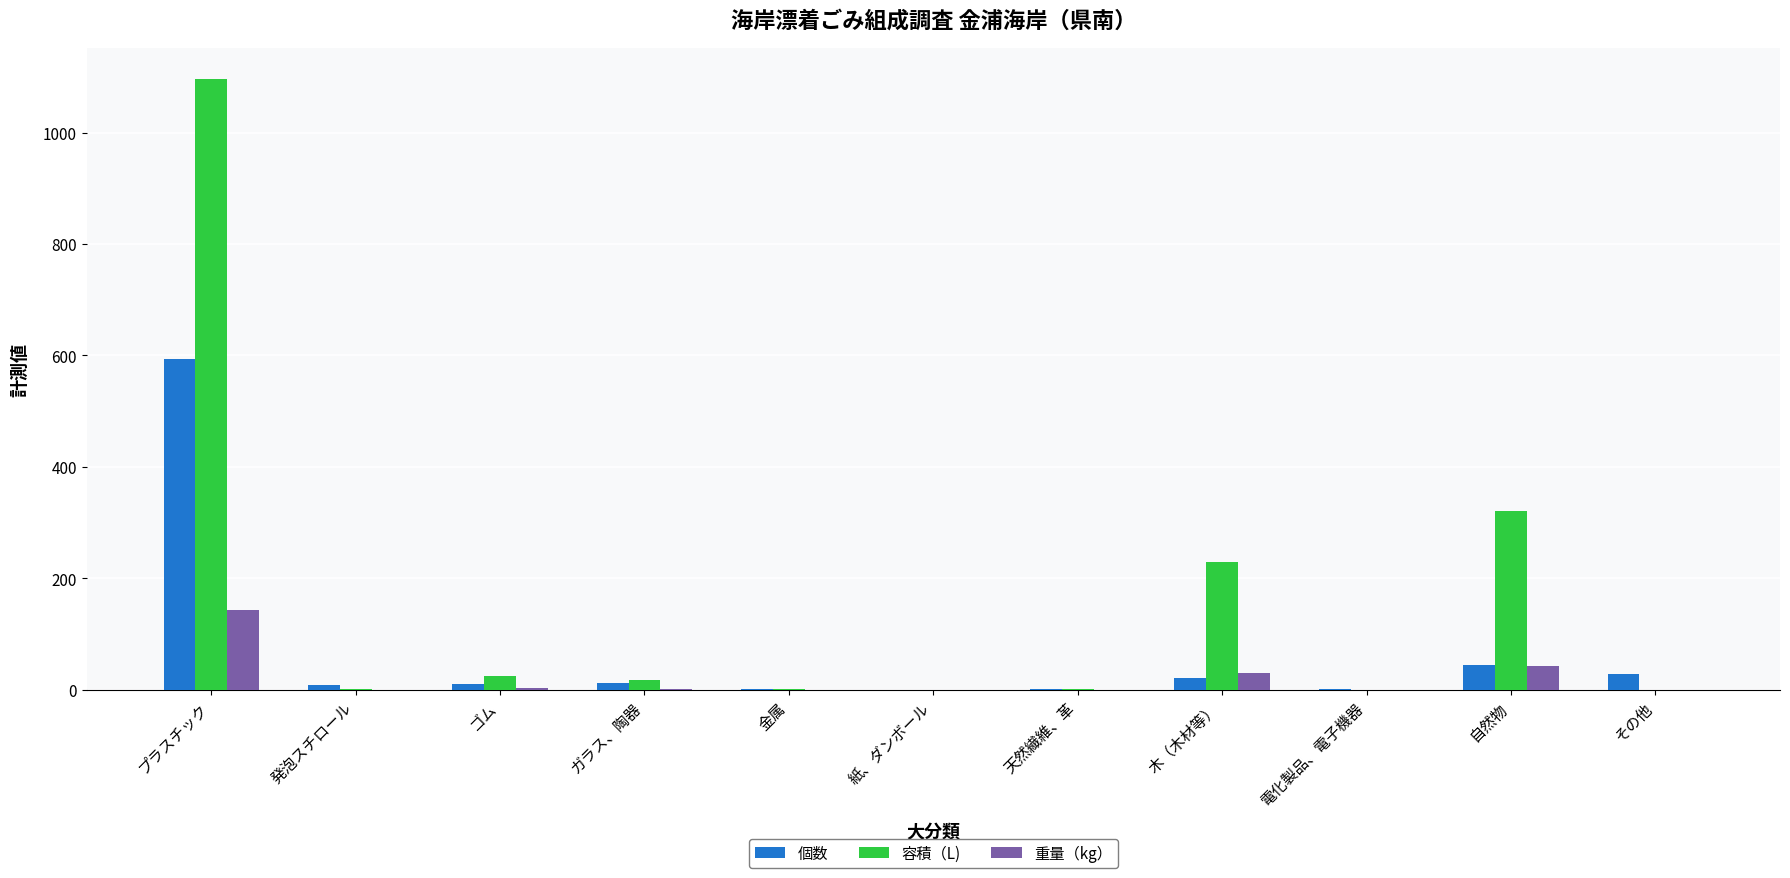

At which category is the sum across all series the highest?

プラスチック